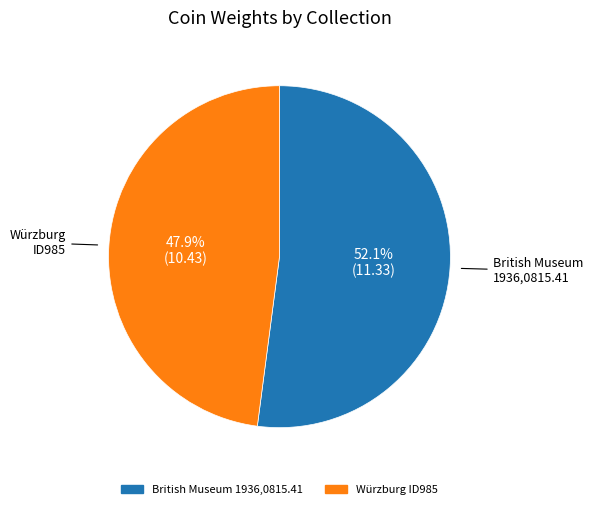

Is there any slice that represents more than half of the pie?

Yes